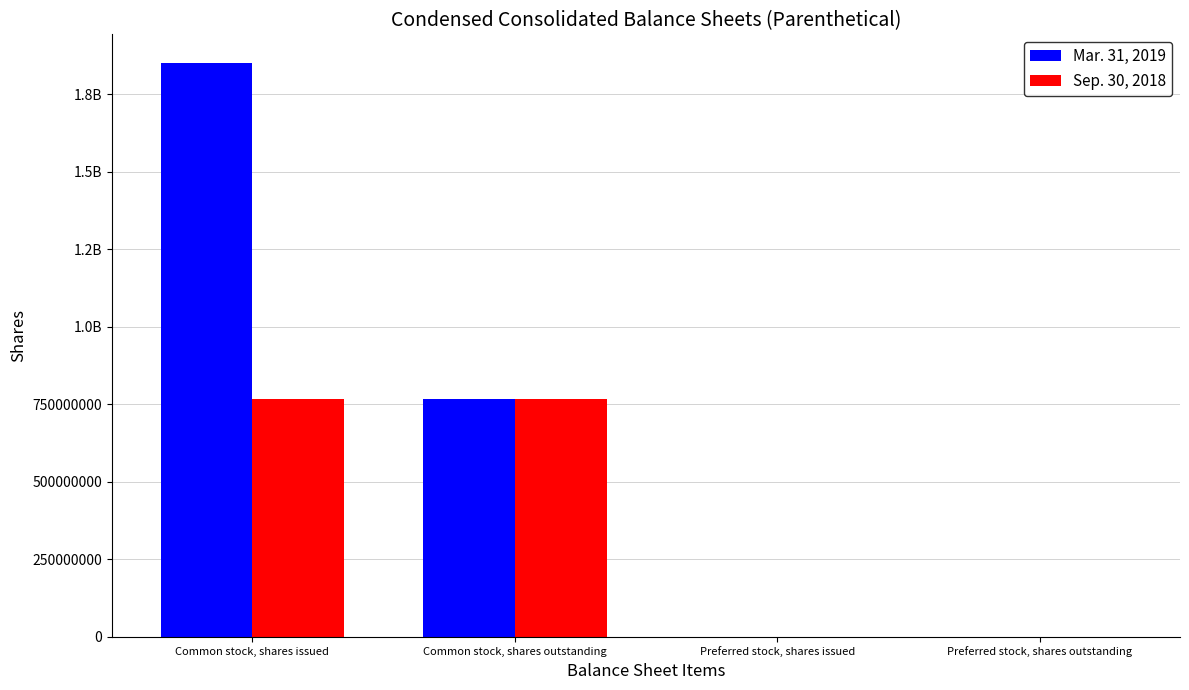

What is the difference between the Sep. 30, 2018 values at Common stock, shares issued and Preferred stock, shares outstanding?

767159827